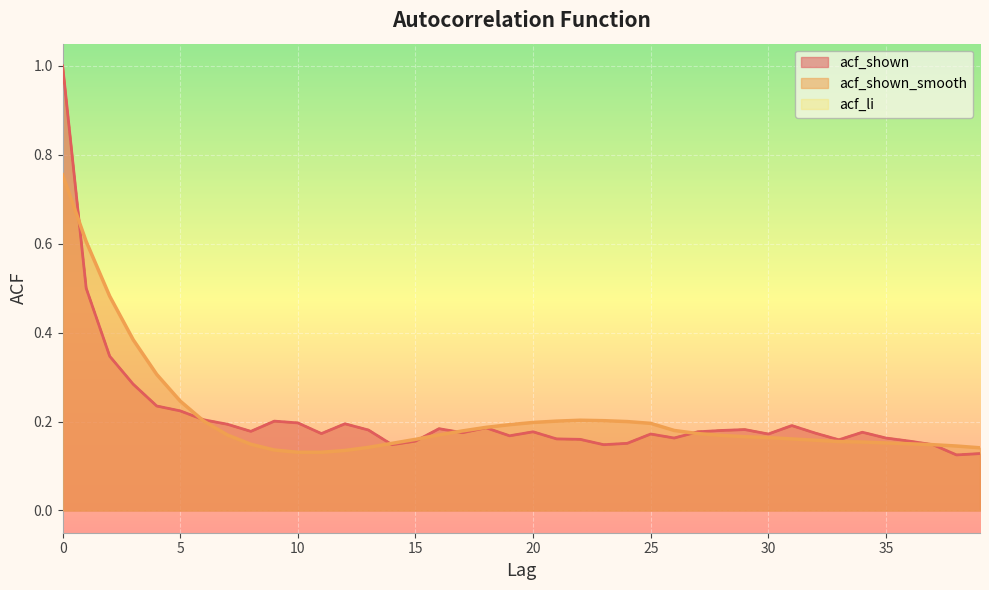

Which series has the largest total across all categories?

acf_shown_smooth